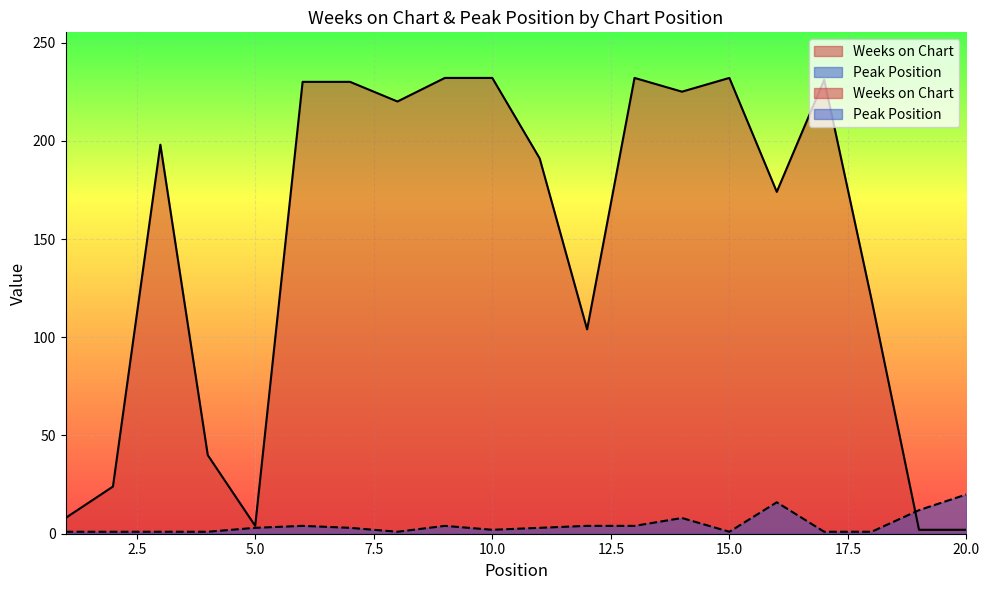

What is the value of the Weeks on Chart point at the 14th from the left?

225